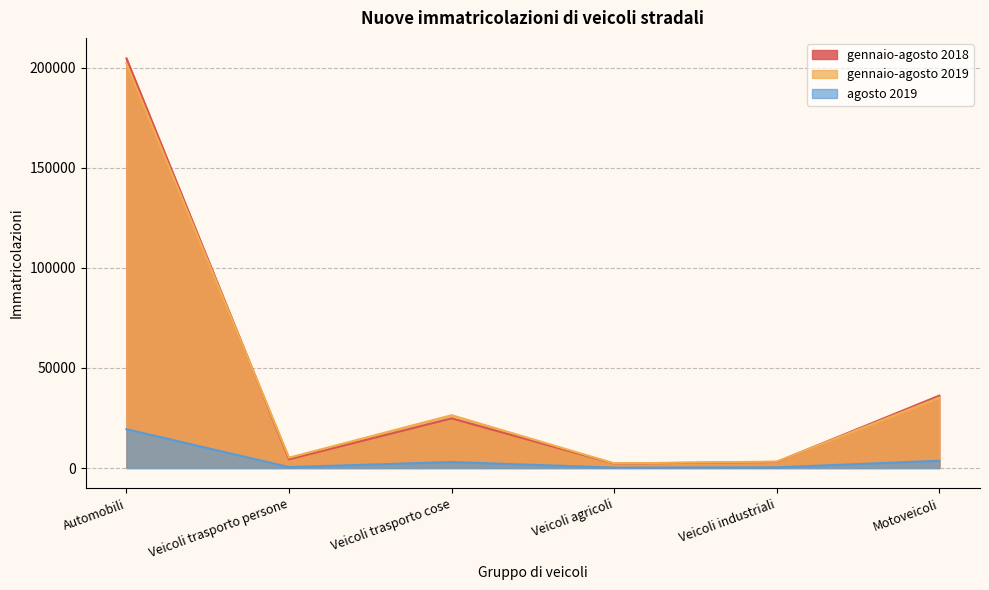

Between Automobili and Veicoli industriali, which series saw the biggest shift?

gennaio-agosto 2018